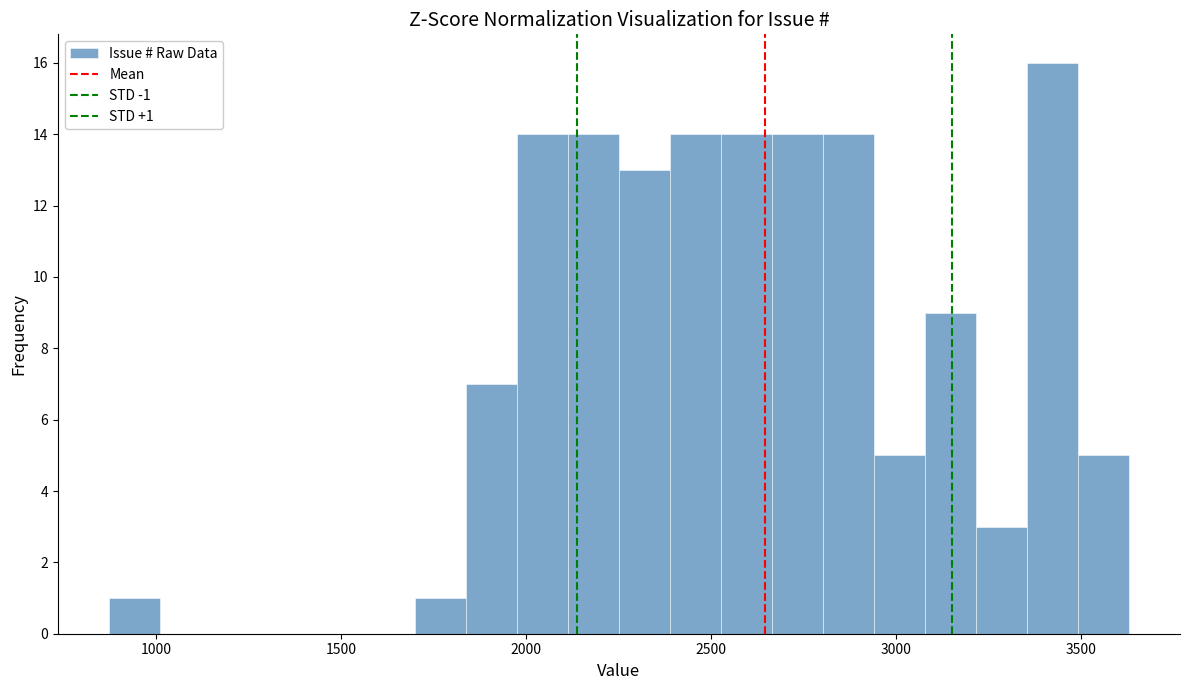

Around what value on the x-axis is the tallest bar? Give the approximate position of its centre, as read against the axis.

3400